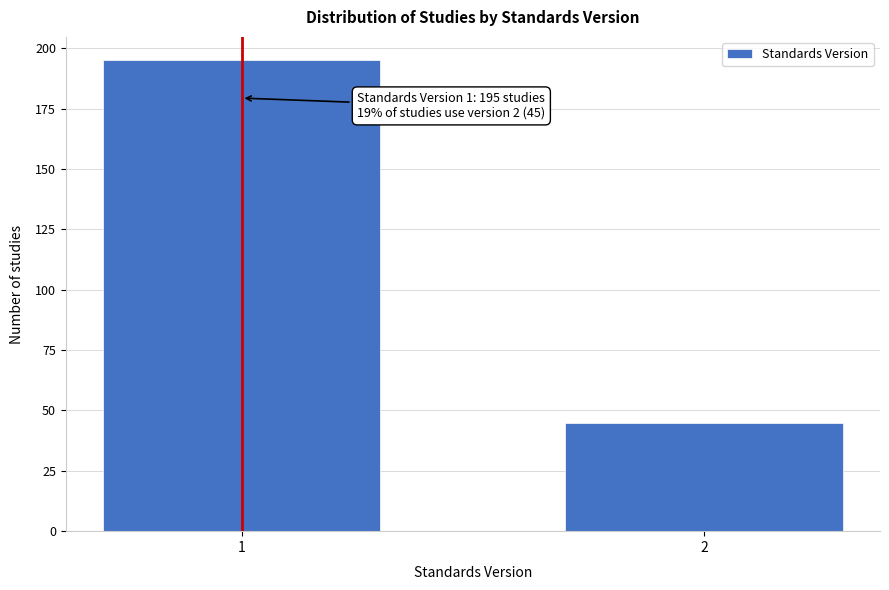

Reading right to left, extract all data points from this chart.

2=45	1=195